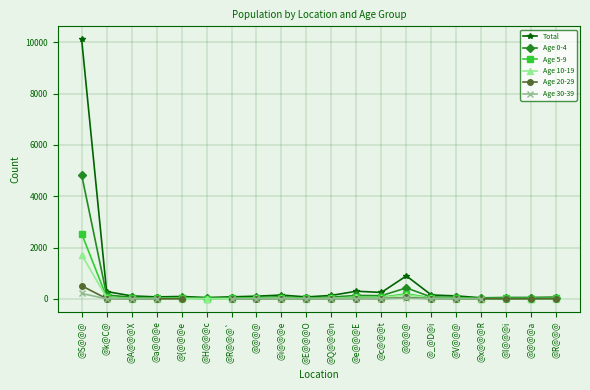

At how many categories does at least one series exceed 8598?

1